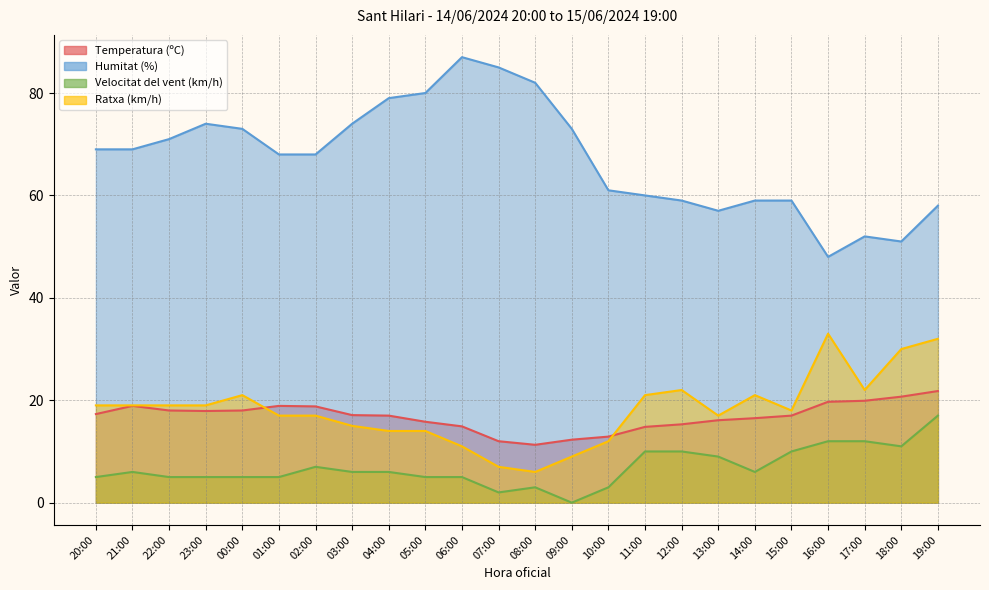

True or false: Velocitat del vent (km/h) and Temperatura (ºC) intersect in this chart.

False